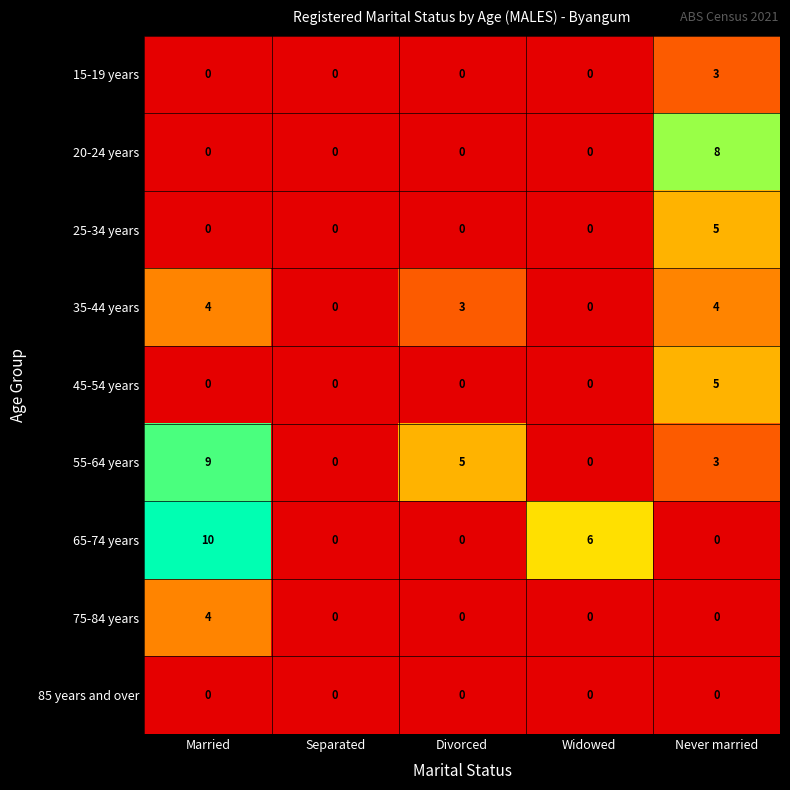

What is the highest value of the 35-44 years series?

4